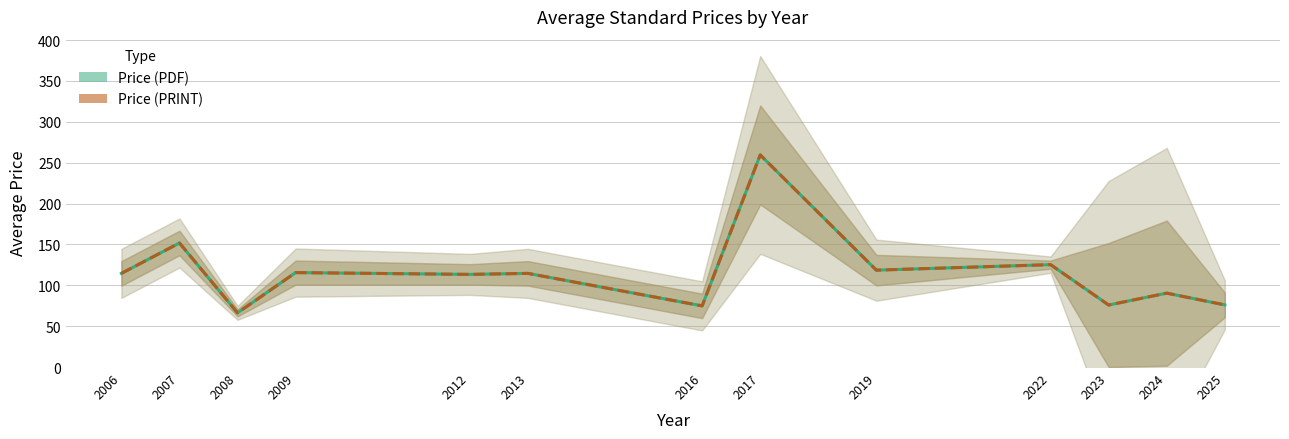

Reading left to right, transcribe all the data shown in this chart.

Price (PDF): 2006=114.6	2007=151.8	2008=66.3	2009=115.5	2012=113.3	2013=114.6	2016=74.8	2017=259.5	2019=118.5	2022=125.3	2023=75.9	2024=90.4	2025=76.0
Price (PRINT): 2006=114.6	2007=151.8	2008=66.3	2009=115.5	2012=113.3	2013=114.6	2016=74.8	2017=259.5	2019=118.5	2022=125.3	2023=75.9	2024=90.4	2025=76.0